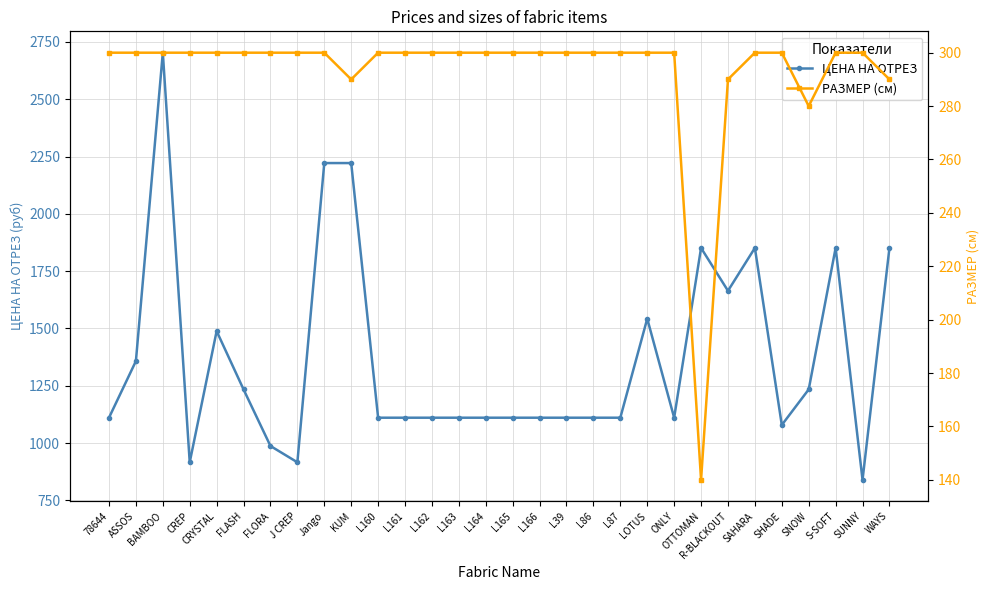

True or false: РАЗМЕР (см) has more than 1 interior local peaks.

False